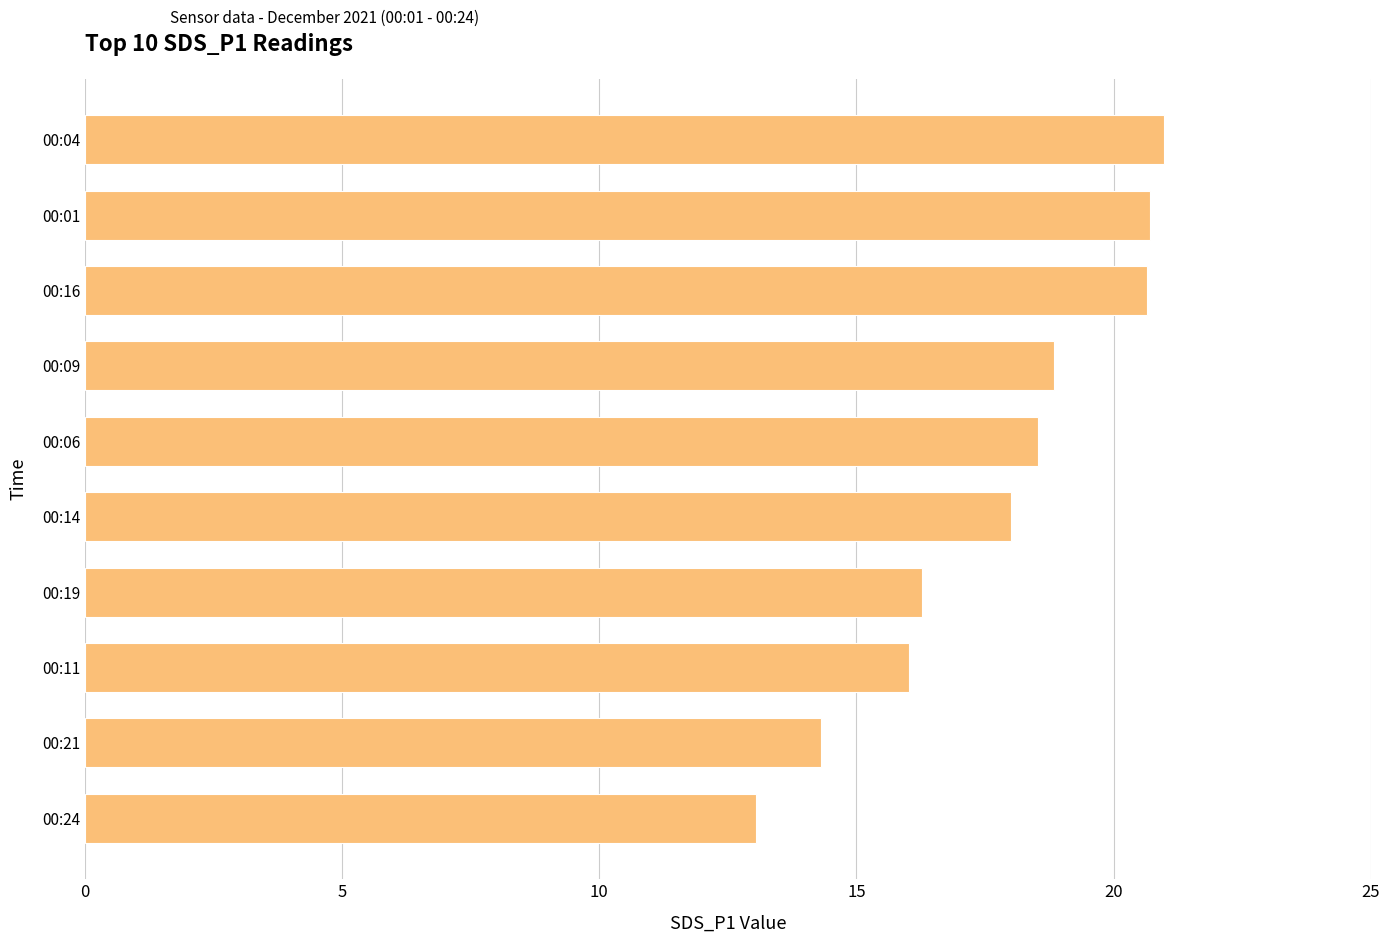

How many data points does each series have?

10